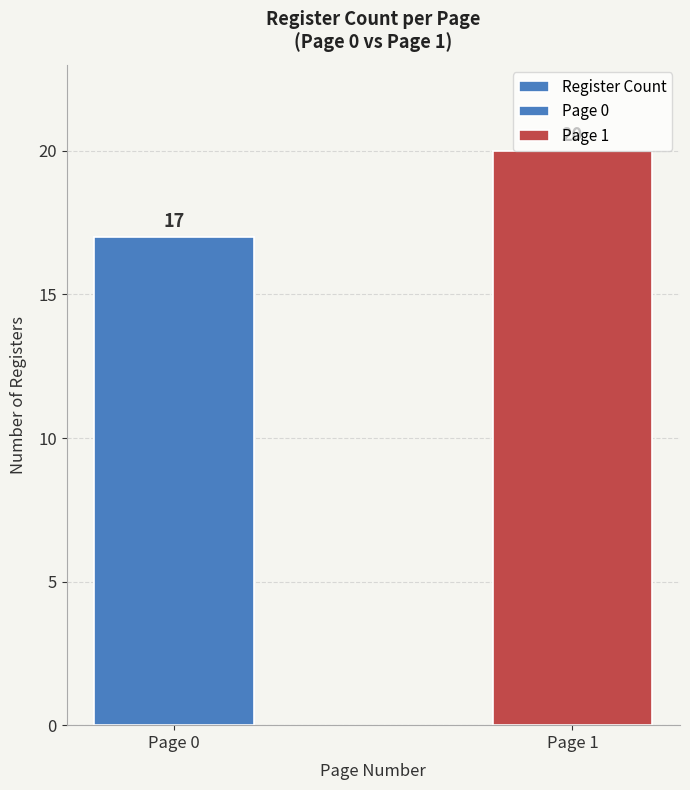

Read the value at Page 1.

20